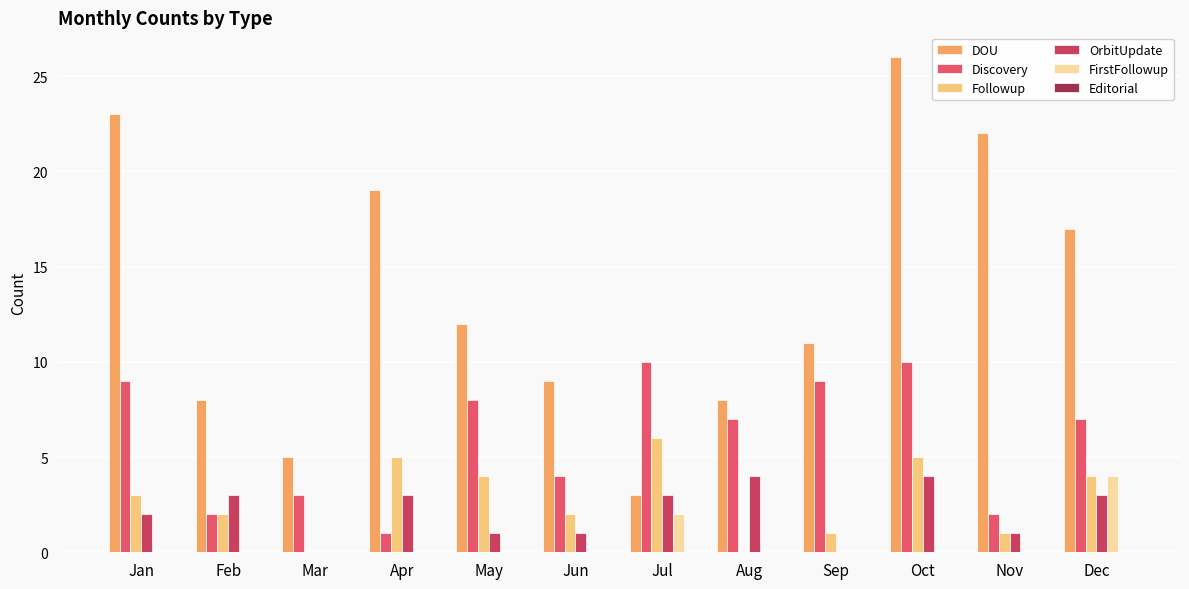

Count the number of data series in this chart.

5